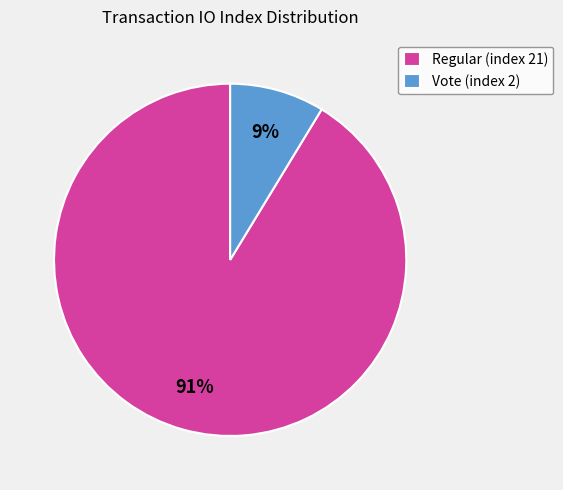

What is the largest slice in the pie chart?

Regular (index 21)